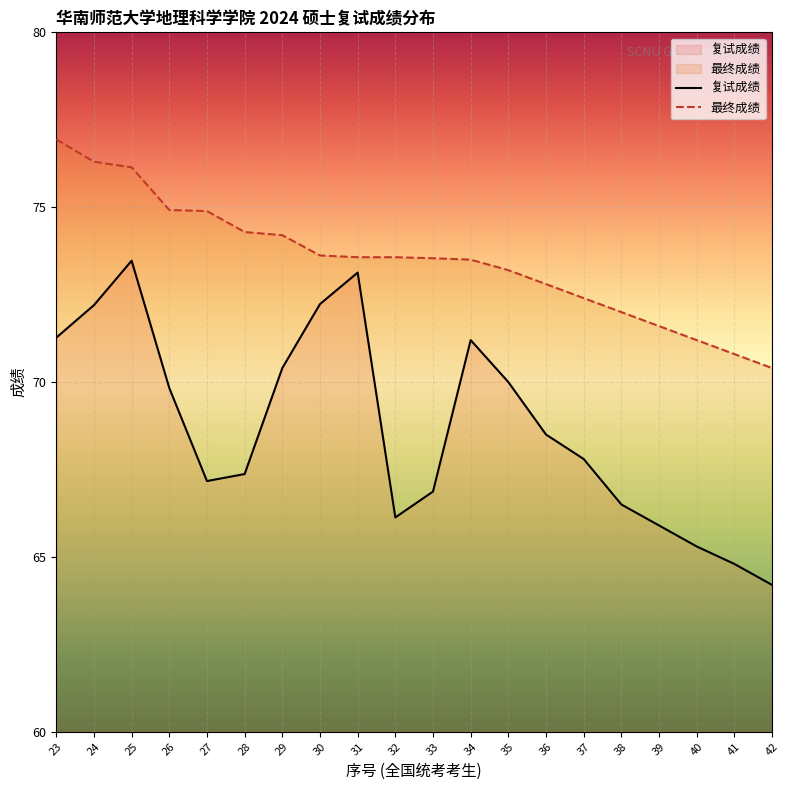

What is the difference between the 复试成绩 values at 28 and 26?

2.5